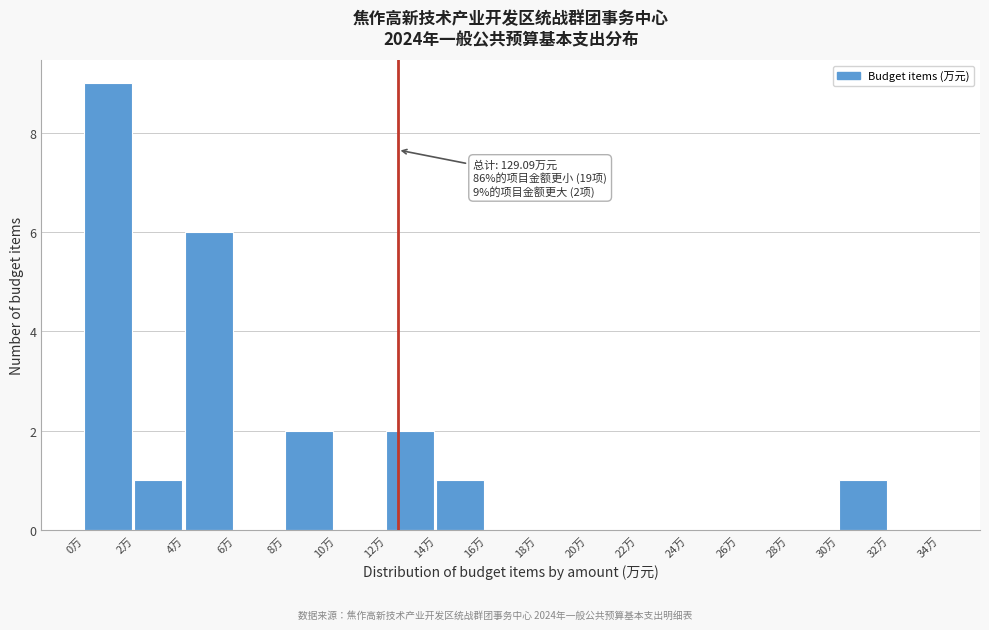

Over which range of the x-axis is the bar tallest?

0 to 2